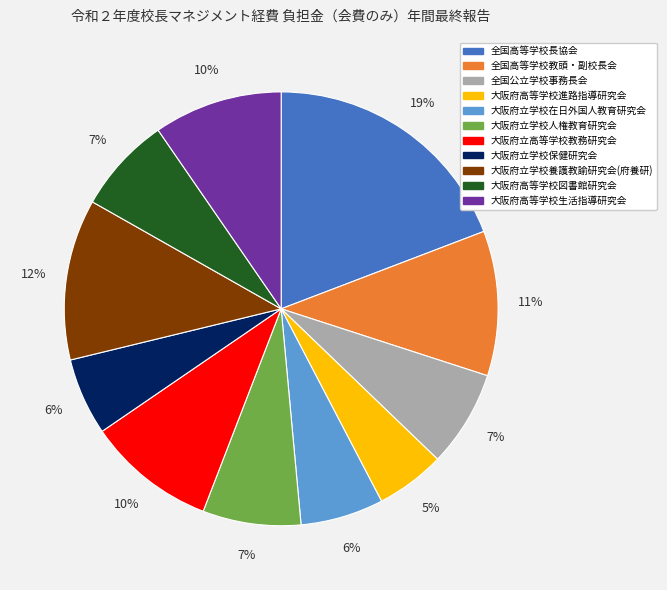

What is the smallest slice in the pie chart?

大阪府高等学校進路指導研究会